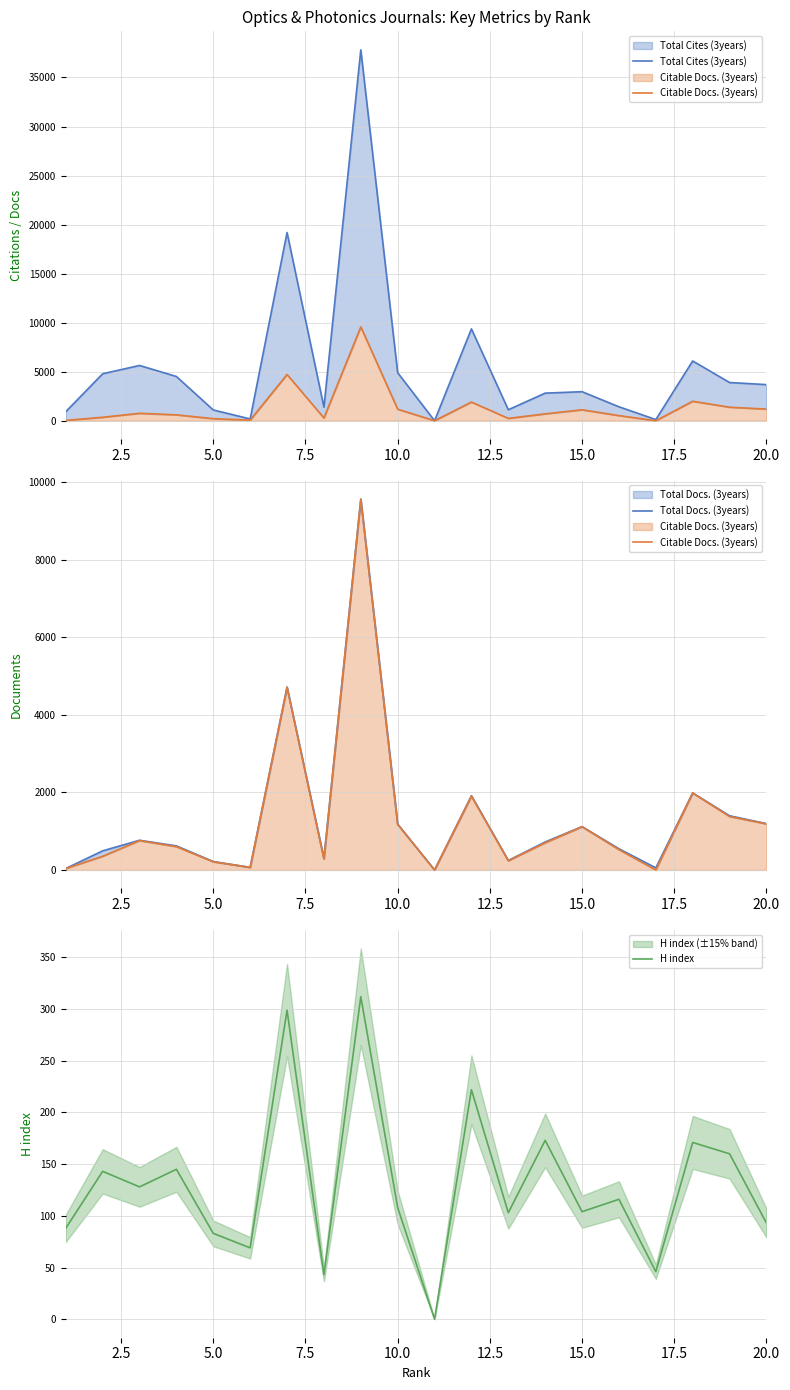

Is it true that H index equals 47 at 10.0?

False